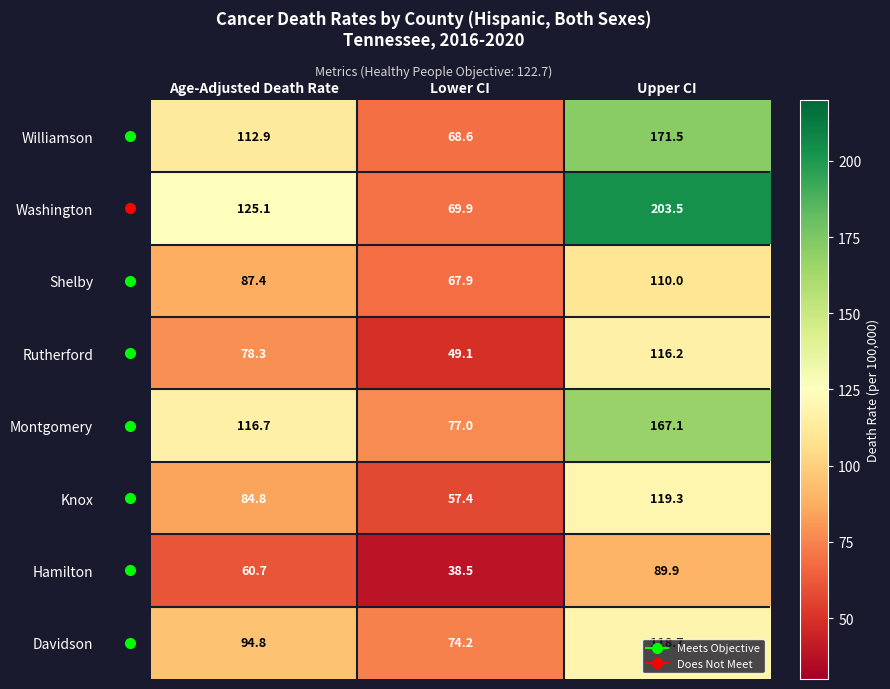

What is the difference between the Rutherford values at Lower CI and Upper CI?

67.1